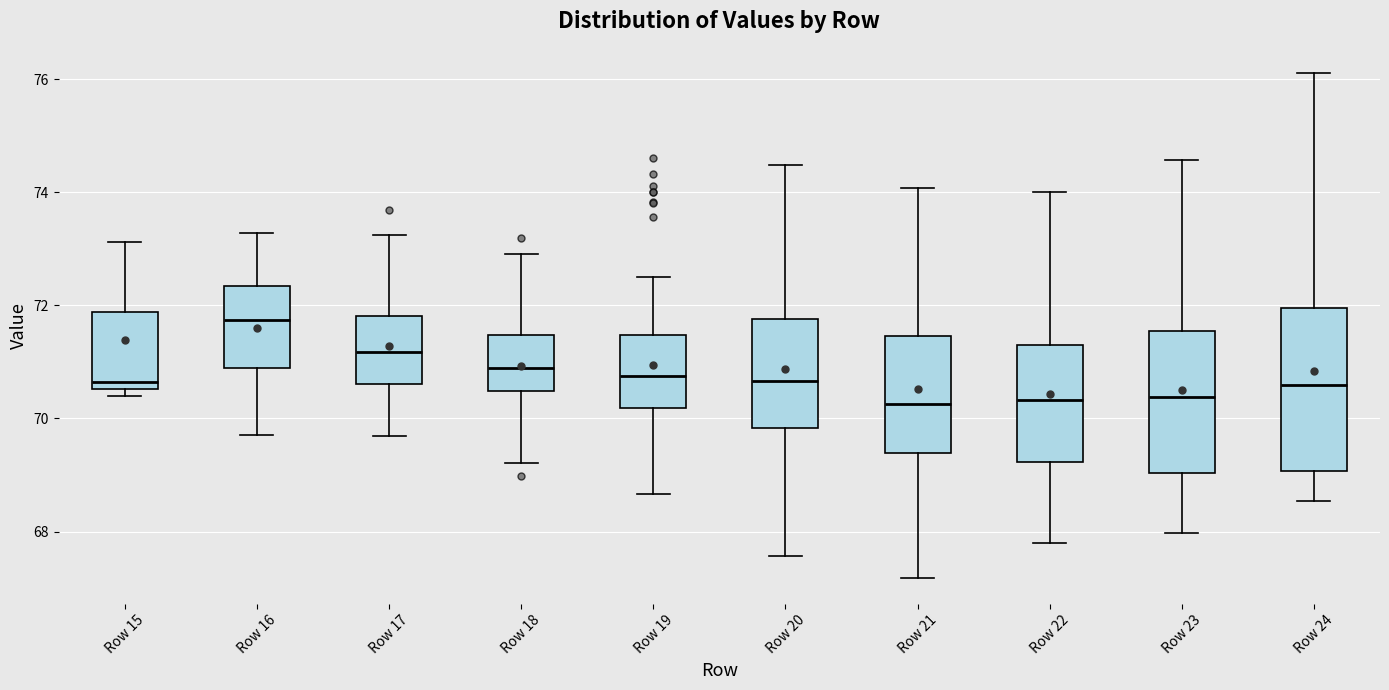

Reading left to right, transcribe this box plot: for each box, give where its median line is, the range the box spans, and where its two whiskers end, as read against the y-axis. The values are not printed on the chart, so give them approximately, as read against the axis.

Row 15: median 70.6 (just above the box's lower edge), box 70.6 to 71.8, whiskers 70.4 to 73.2
Row 16: median 71.8, box 70.8 to 72.4, whiskers 69.8 to 73.2
Row 17: median 71.2, box 70.6 to 71.8, whiskers 69.6 to 73.2
Row 18: median 70.8, box 70.4 to 71.4, whiskers 69.2 to 73.0
Row 19: median 70.8, box 70.2 to 71.4, whiskers 68.6 to 72.6
Row 20: median 70.6, box 69.8 to 71.8, whiskers 67.6 to 74.4
Row 21: median 70.2, box 69.4 to 71.4, whiskers 67.2 to 74.0
Row 22: median 70.4, box 69.2 to 71.2, whiskers 67.8 to 74.0
Row 23: median 70.4, box 69.0 to 71.6, whiskers 68.0 to 74.6
Row 24: median 70.6, box 69.0 to 72.0, whiskers 68.6 to 76.2